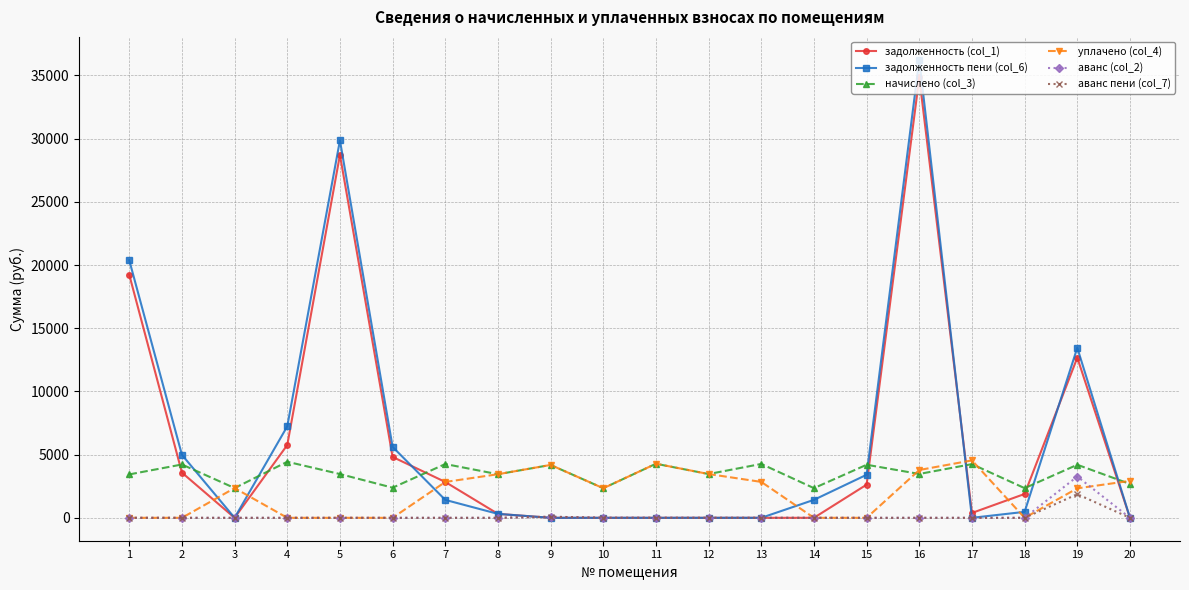

What is the spread (max minus min) of values at 19?

11586.1